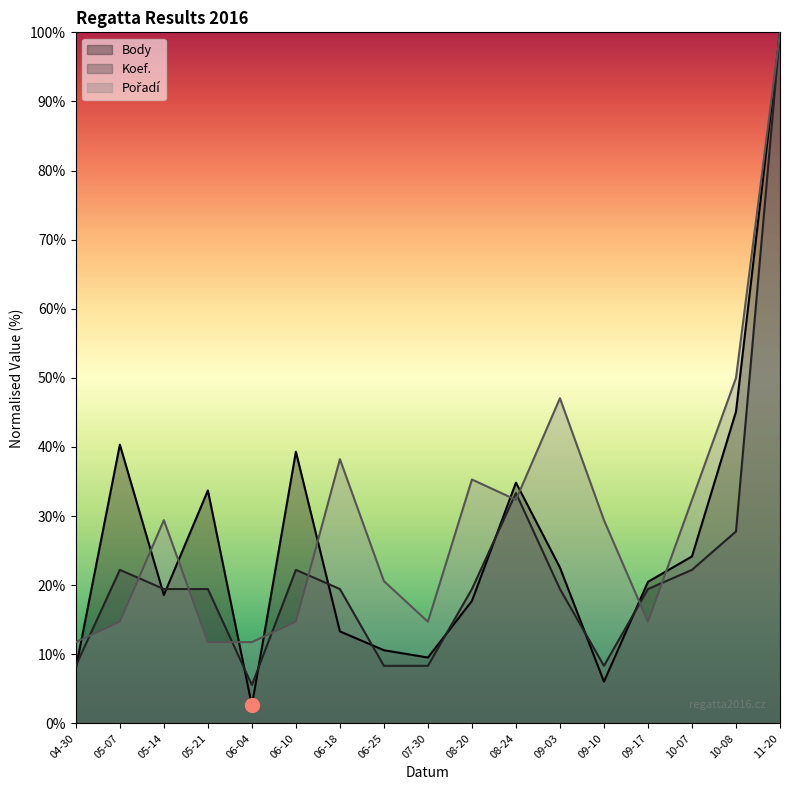

Which series has the widest spread of values?

Body